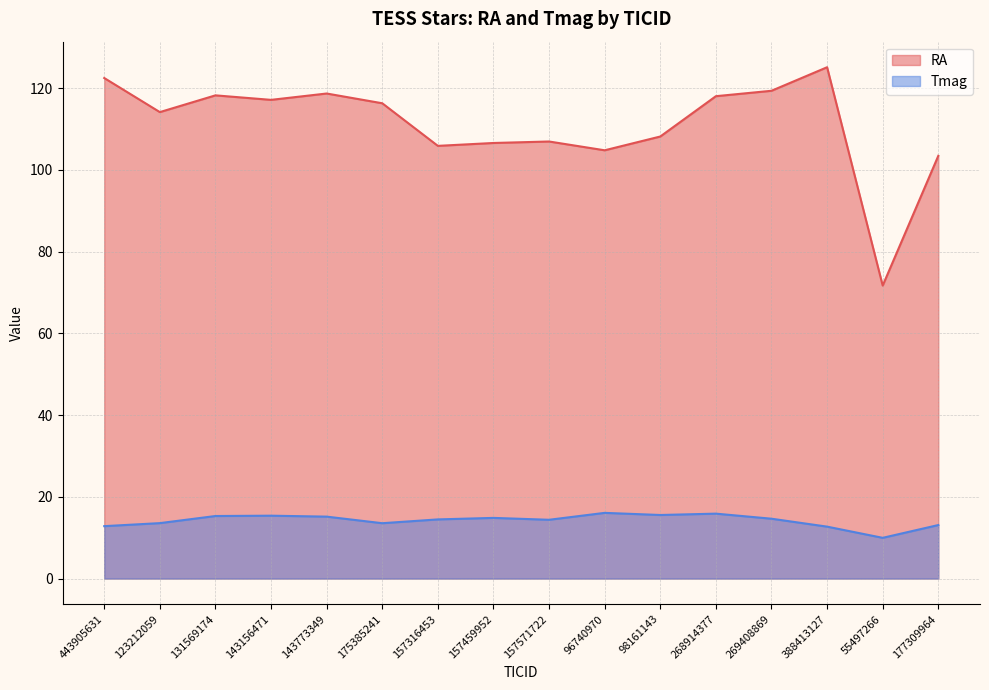

Where is the first local minimum for RA?

123212059